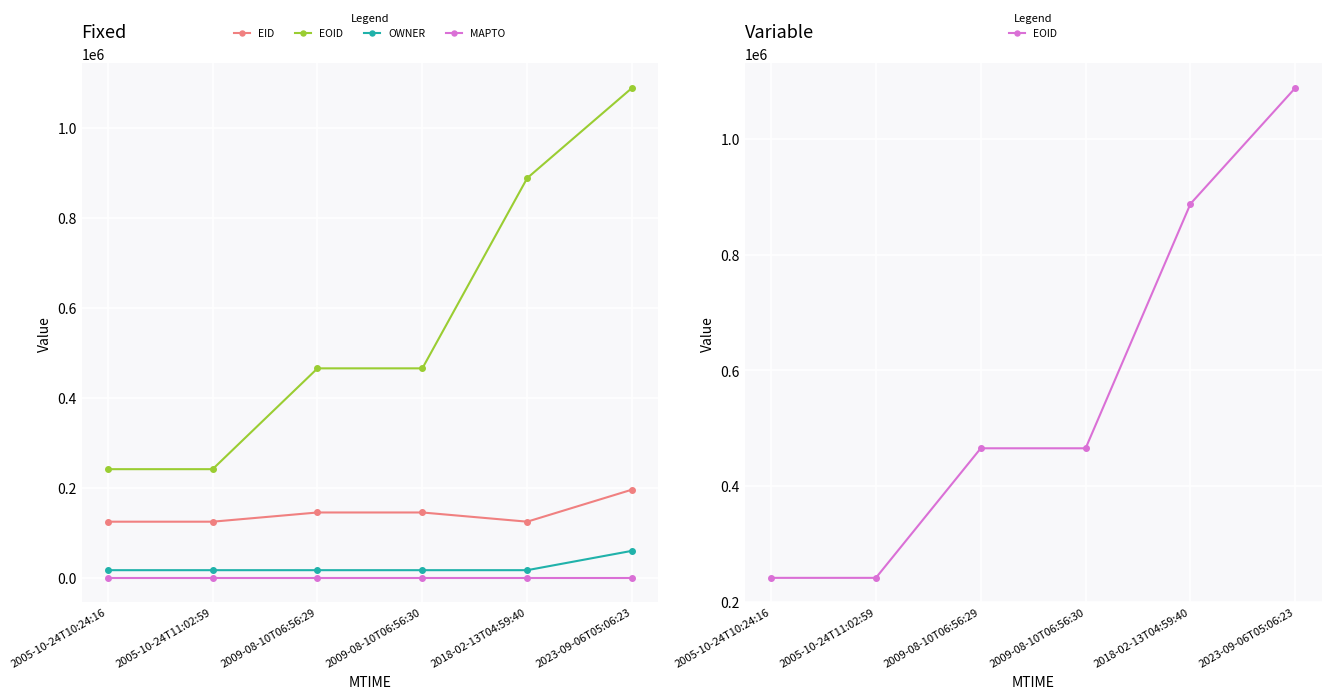

Read the OWNER value at 2005-10-24T10:24:16, to the nearest 100.

17100